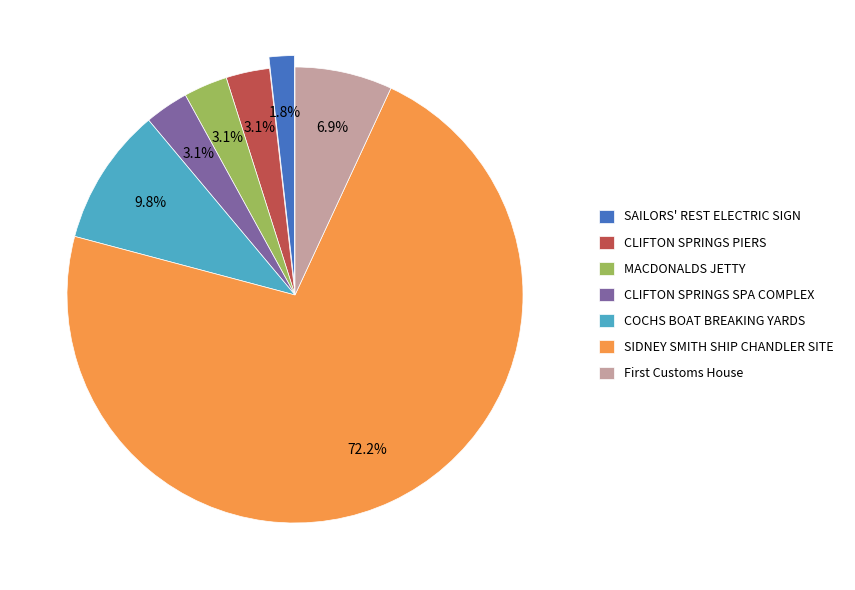

To the nearest percent, what is the difference between the largest and smallest slice percentages?

70%